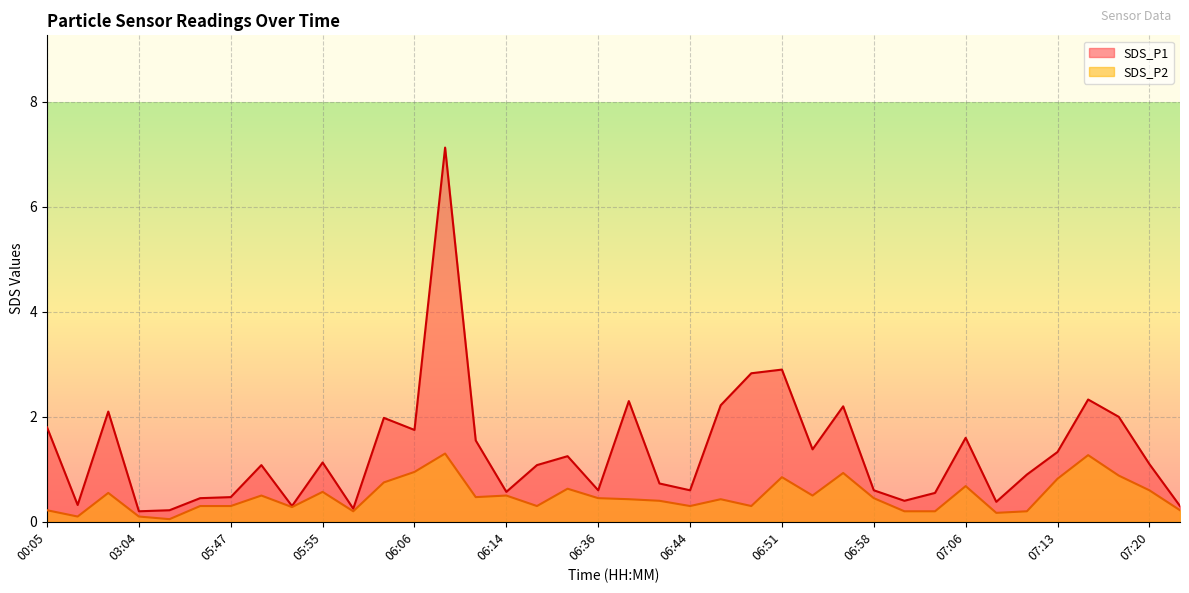

What is the highest value of the SDS_P1 series?

7.1